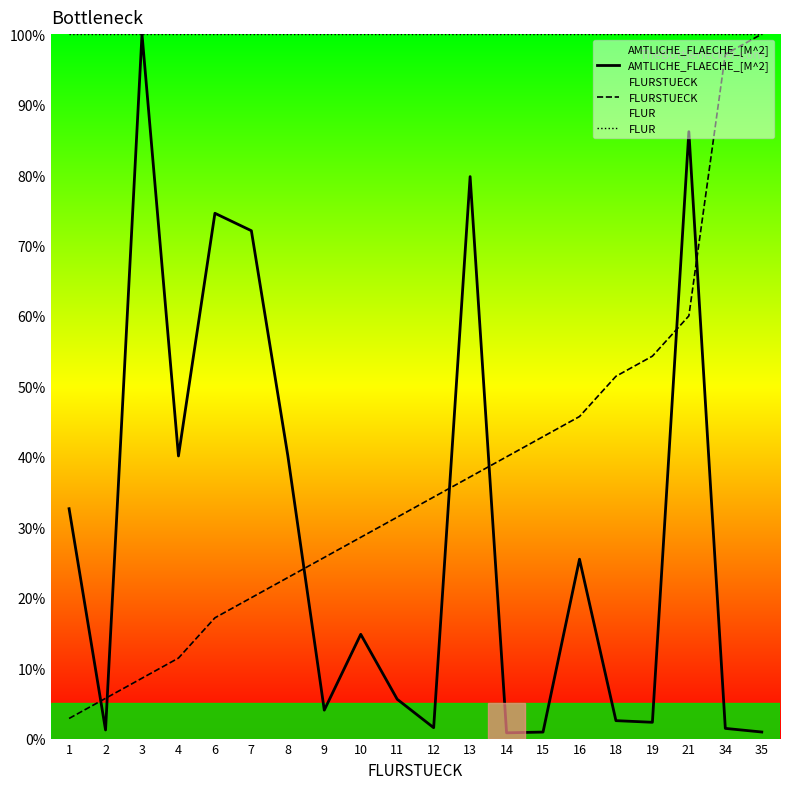

What is the value of the FLUR point at the 14th from the left?

100.0